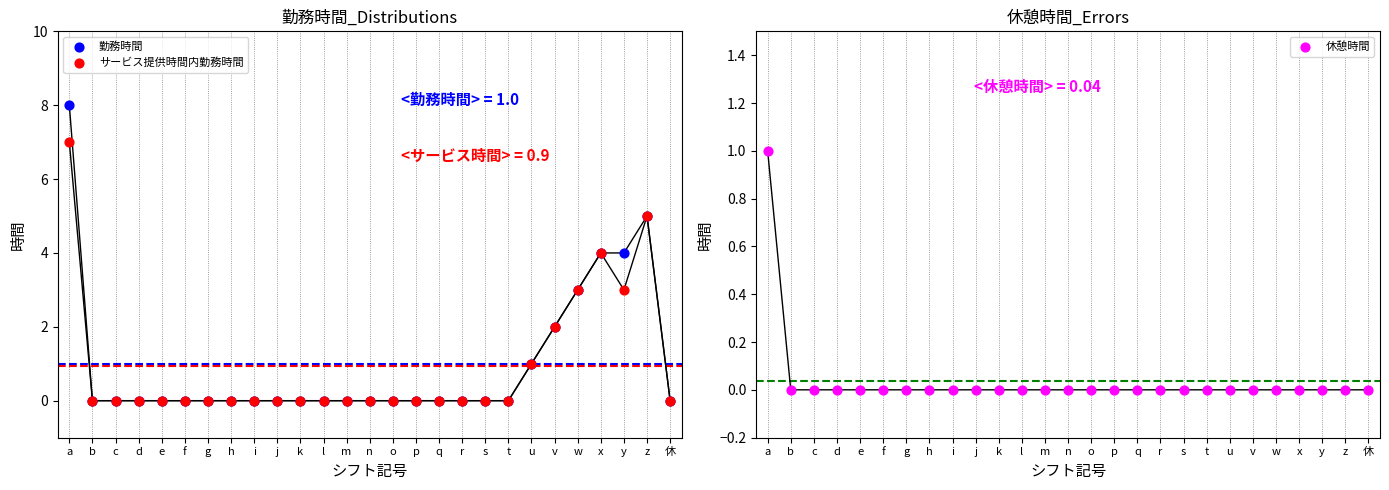

At how many categories does at least one series exceed 4?

2